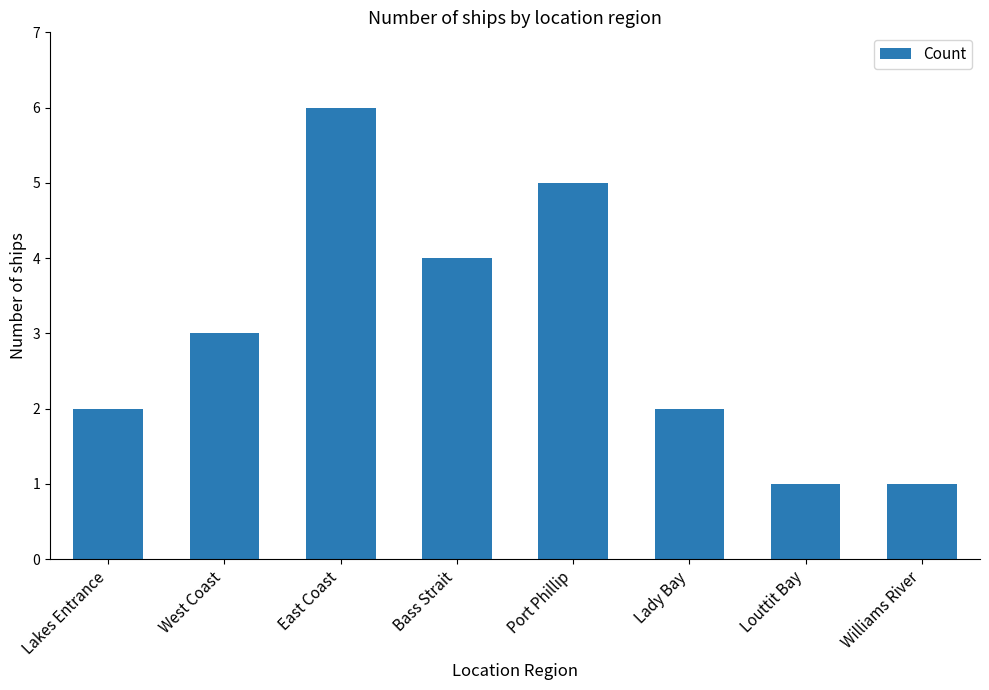

What is the value of the 5th bar from the left?

5